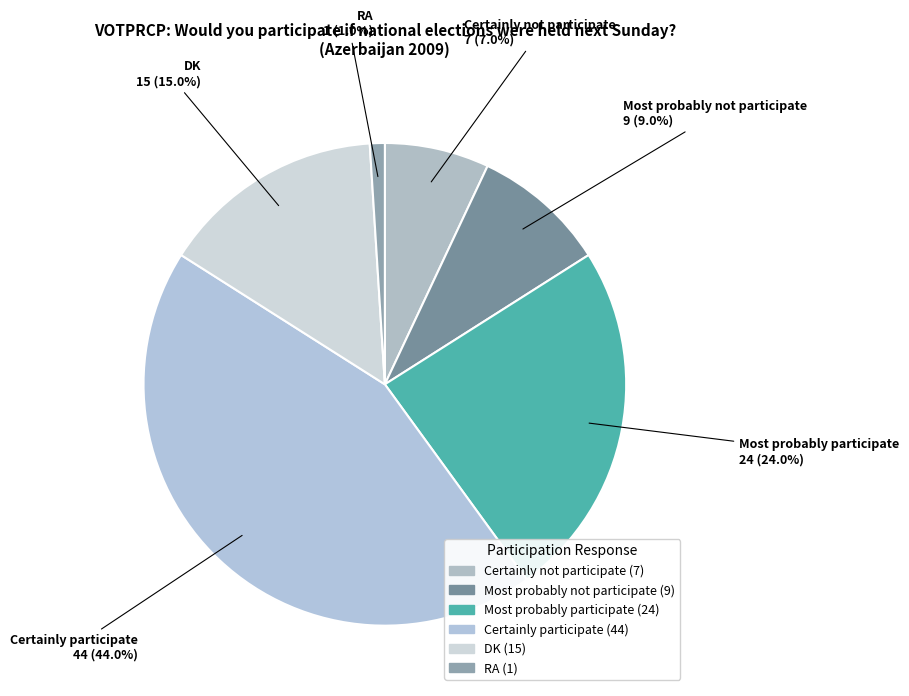

Do DK and Most probably participate together represent more than half of the pie?

No